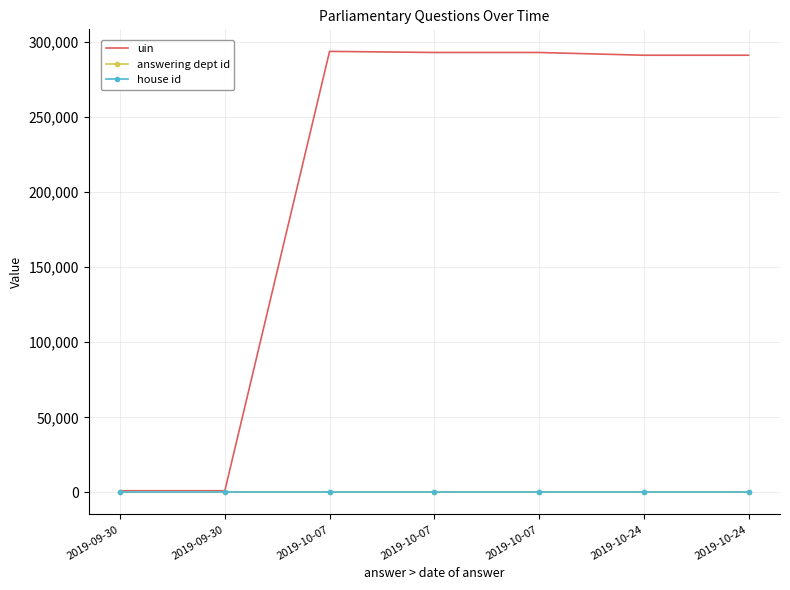

Where is the first local maximum for uin?

2019-10-07